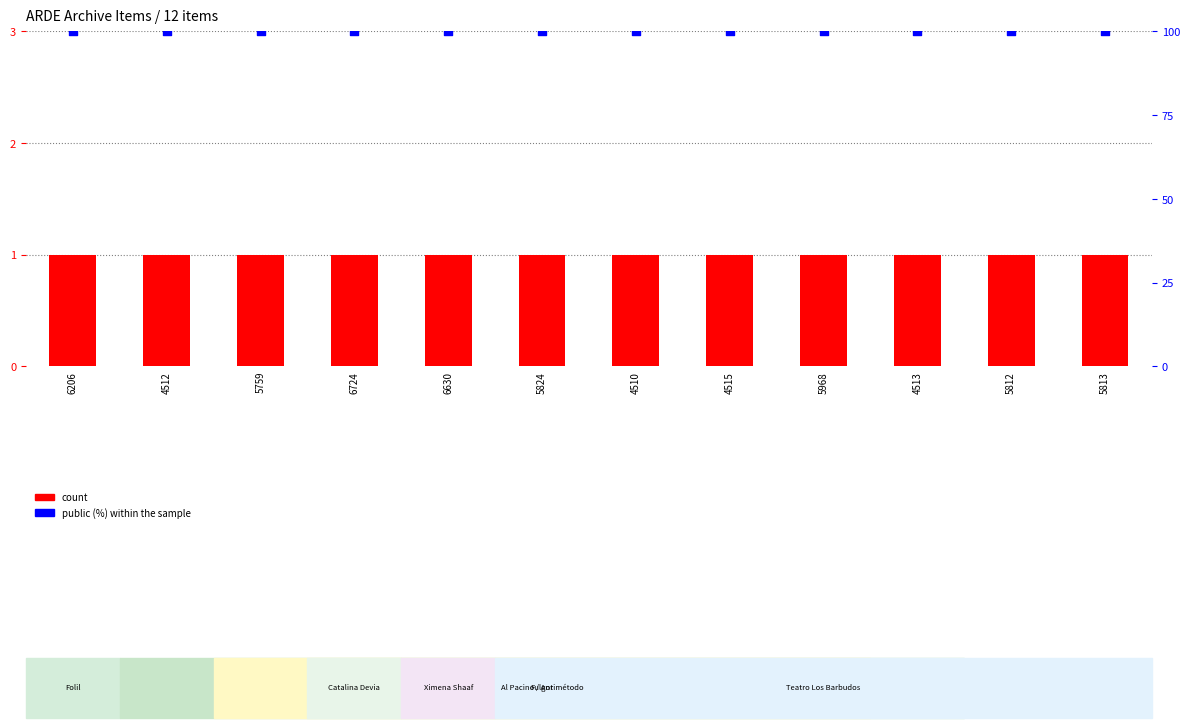

At which category is the sum across all series the highest?

6206